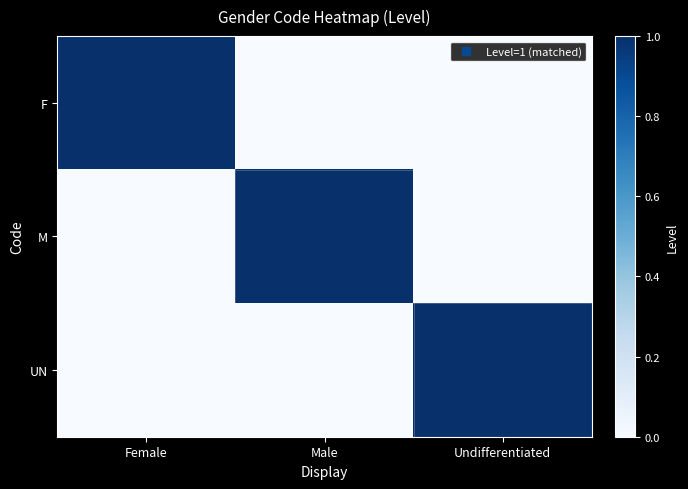

Reading left to right, extract all data points from this chart.

F: Female=1	Male=0	Undifferentiated=0
M: Female=0	Male=1	Undifferentiated=0
UN: Female=0	Male=0	Undifferentiated=1